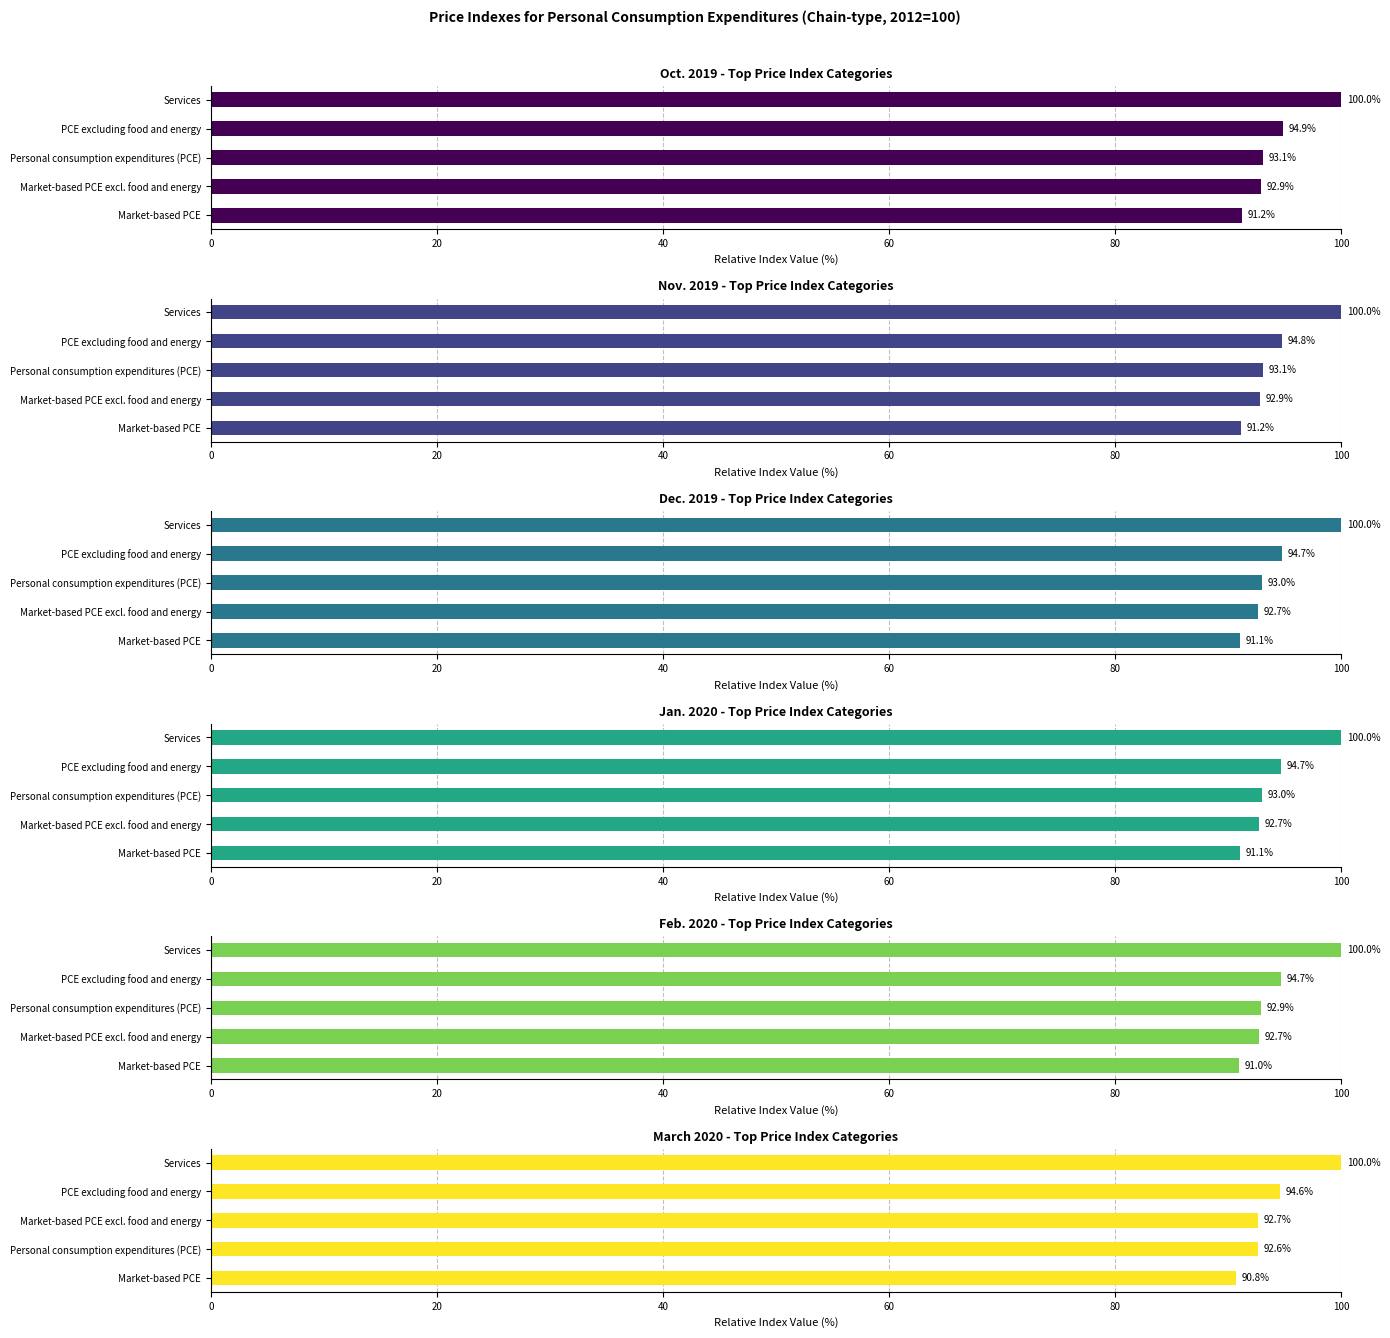

The value of Dec. 2019 at PCE excluding food and energy is 94.7. True or false?

True